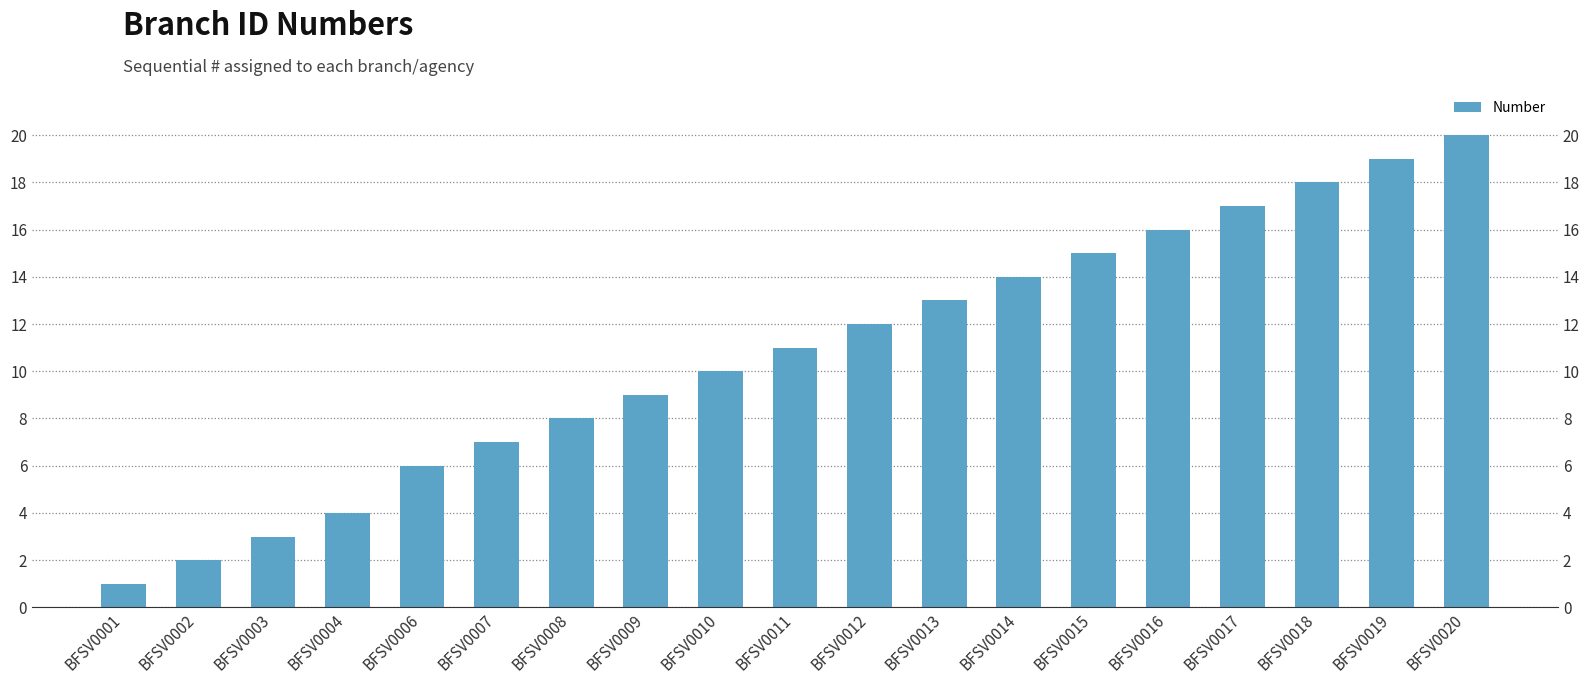

Rank the categories by value from highest to lowest.

BFSV0020, BFSV0019, BFSV0018, BFSV0017, BFSV0016, BFSV0015, BFSV0014, BFSV0013, BFSV0012, BFSV0011, BFSV0010, BFSV0009, BFSV0008, BFSV0007, BFSV0006, BFSV0004, BFSV0003, BFSV0002, BFSV0001